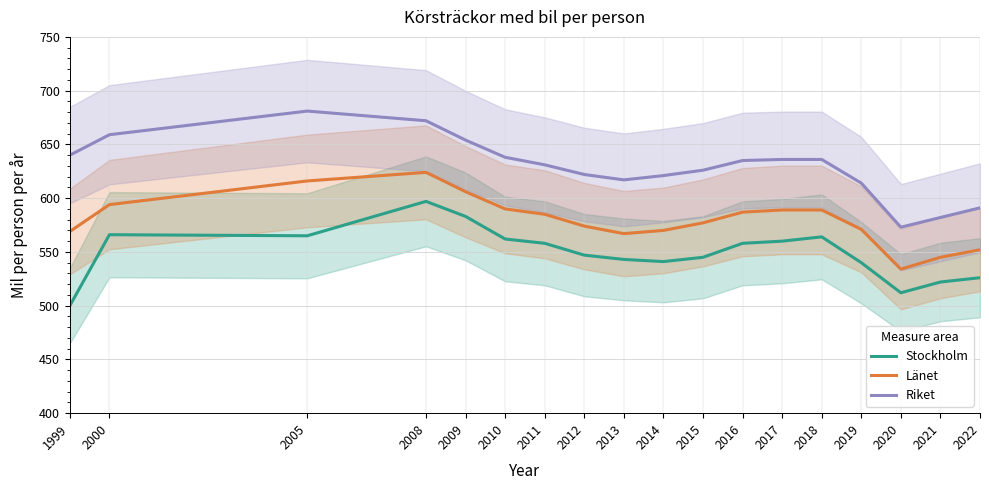

True or false: Stockholm and Riket intersect in this chart.

False